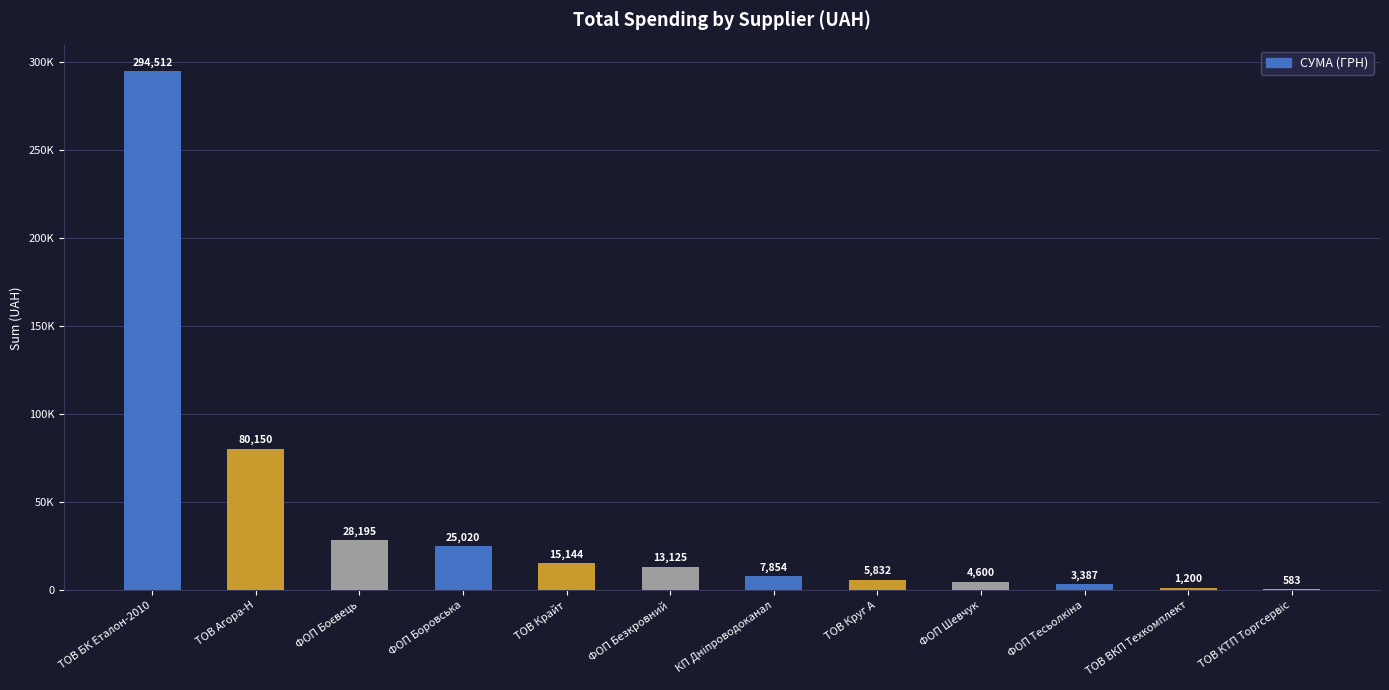

What is the sum of all values?

479601.7